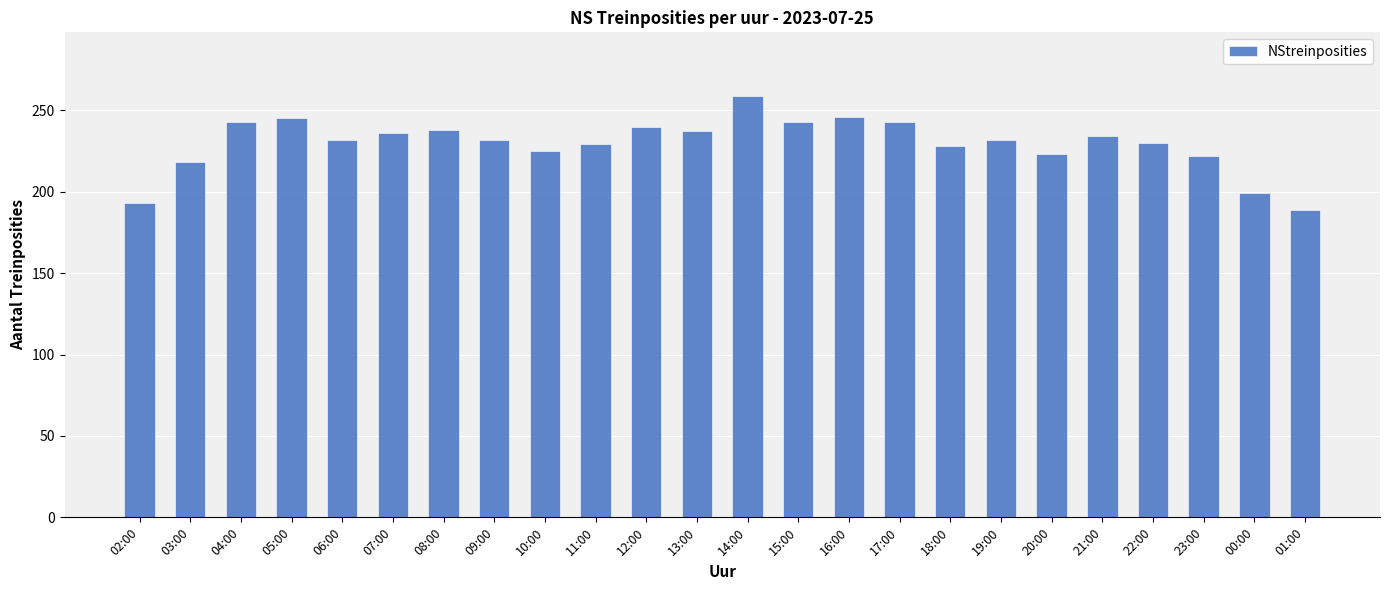

How many bars are there in total?

24